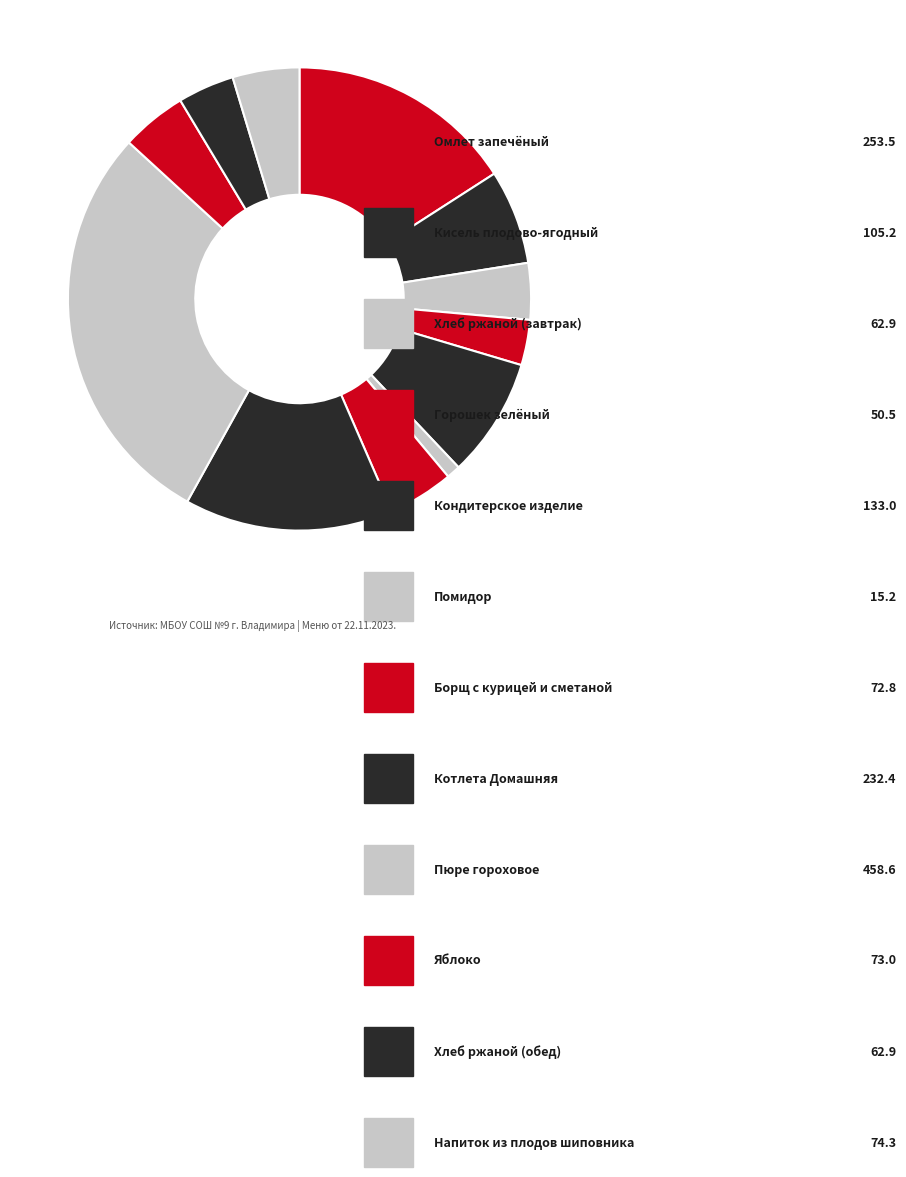

How many slices are in this pie chart?

12